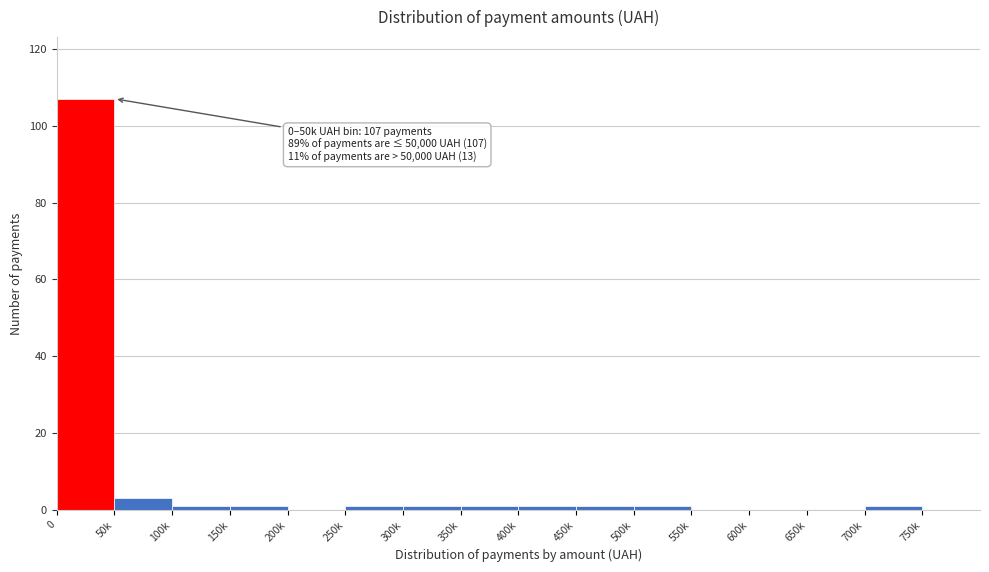

Reading right to left, list all the values displayed in this chart.

750k=0	700k=1	650k=0	600k=0	550k=0	500k=1	450k=1	400k=1	350k=1	300k=1	250k=1	200k=0	150k=1	100k=1	50k=3	0=107